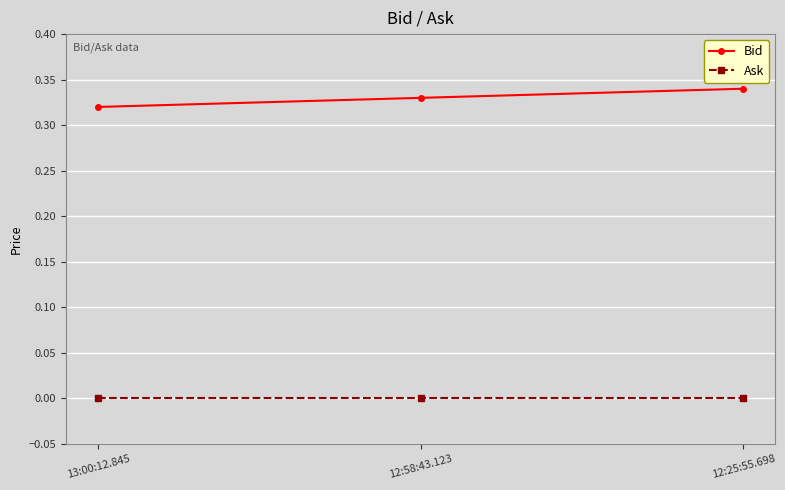

Rank the series at 12:25:55.698 from highest to lowest value.

Bid, Ask